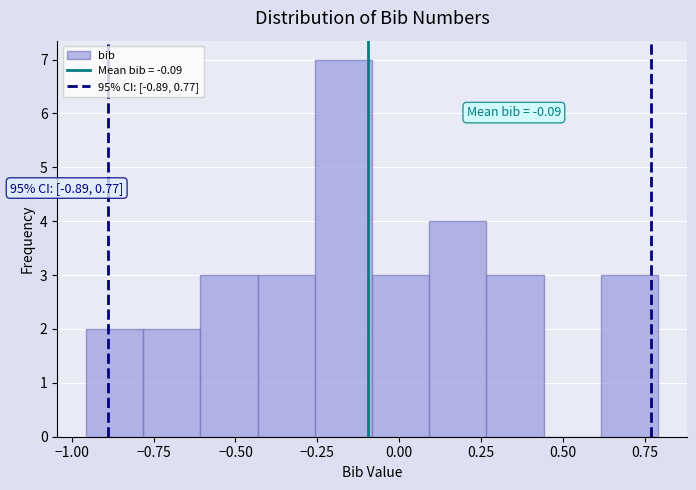

Read against the x-axis, roughly where is the centre of the tallest bar?

-0.15